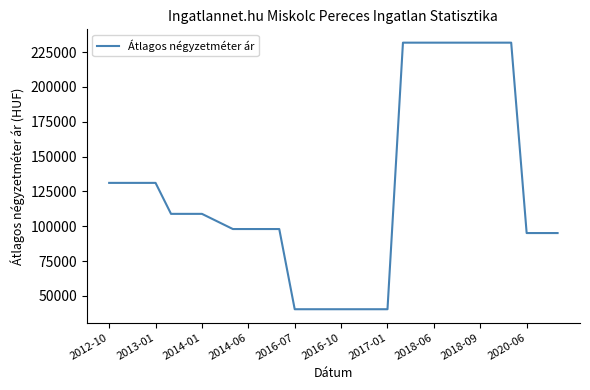

What is the difference between the maximum and minimum values?

191239